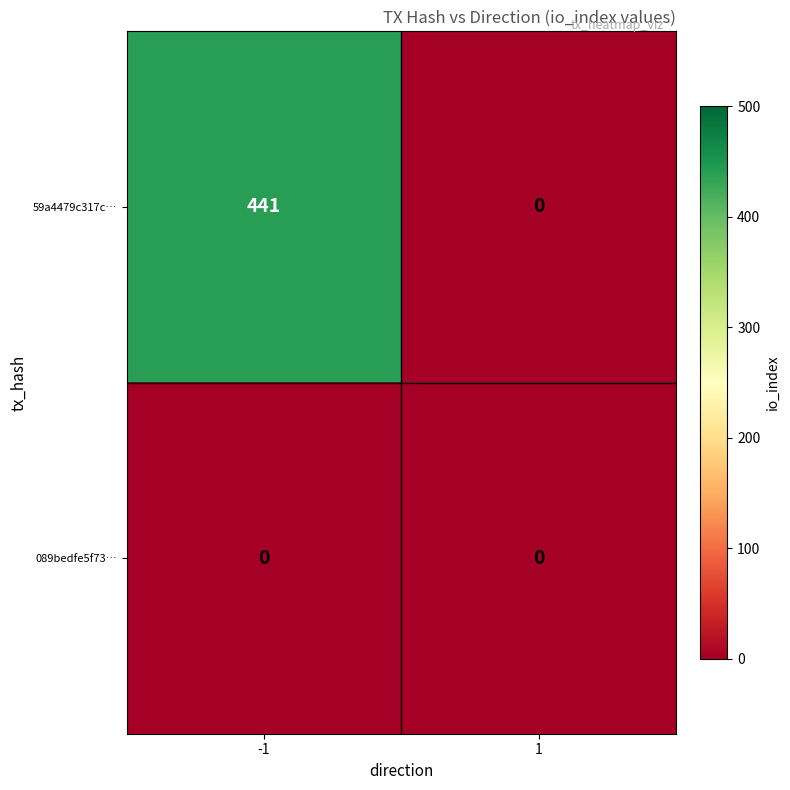

What is the maximum value for 59a4479c317c…?

441